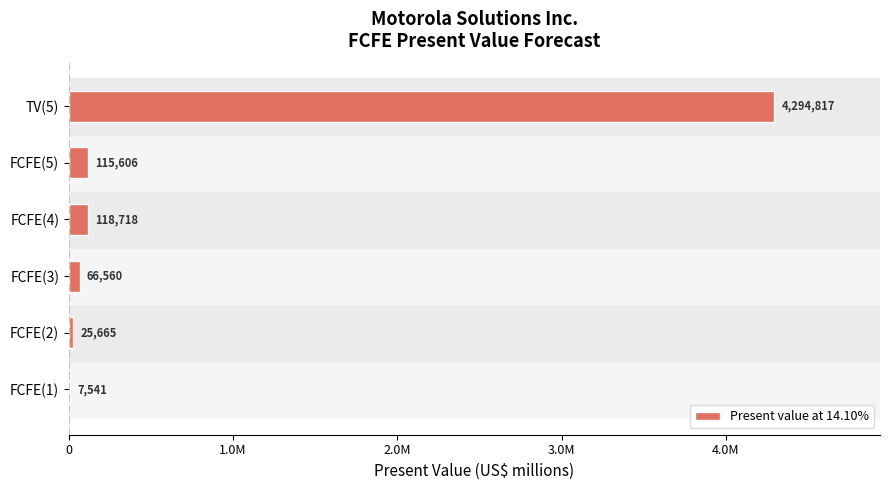

Are the bars horizontal?

Yes